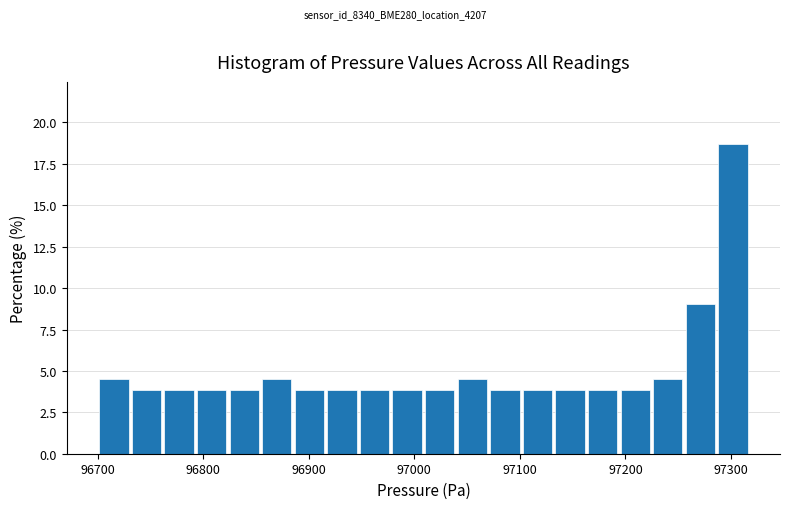

Read against the x-axis, roughly where is the centre of the tallest bar?

97300